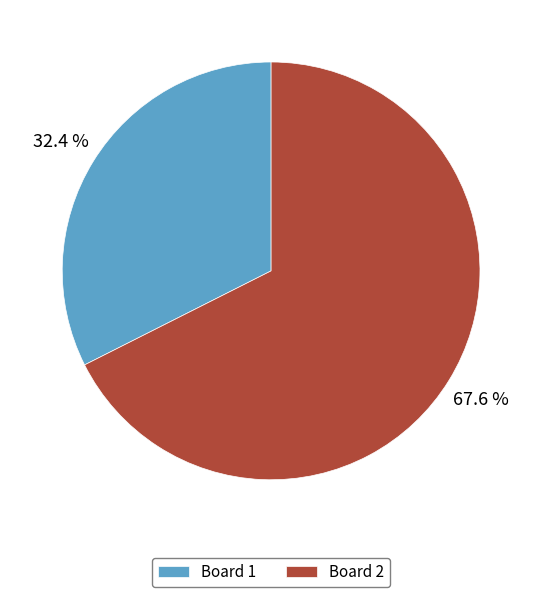

Rank the categories by value from lowest to highest.

Board 1, Board 2